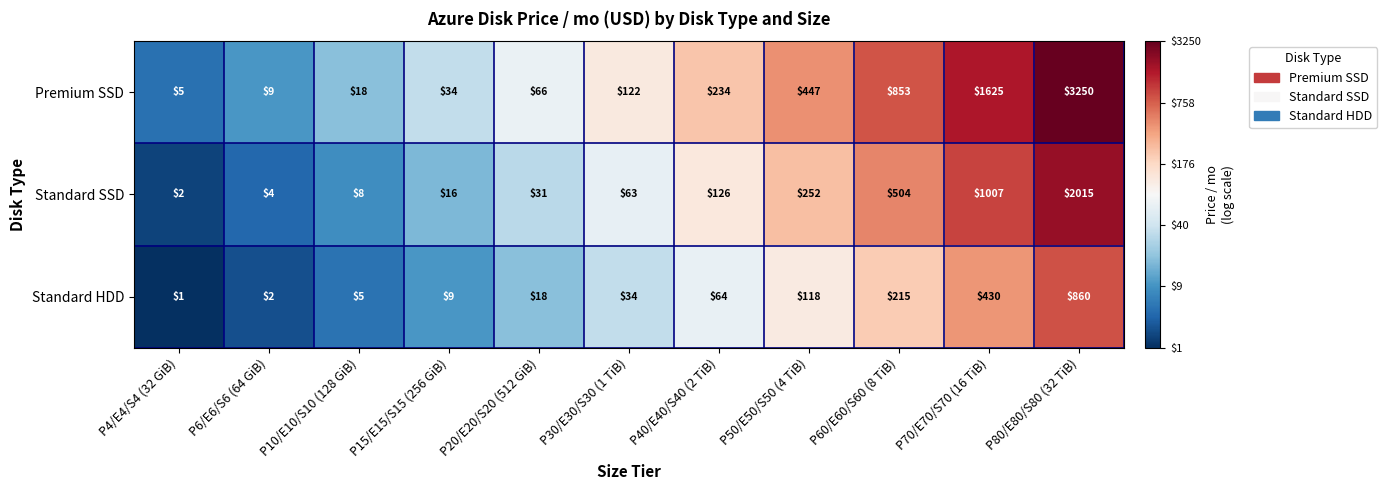

How many values in the Standard SSD series are below 63?

5